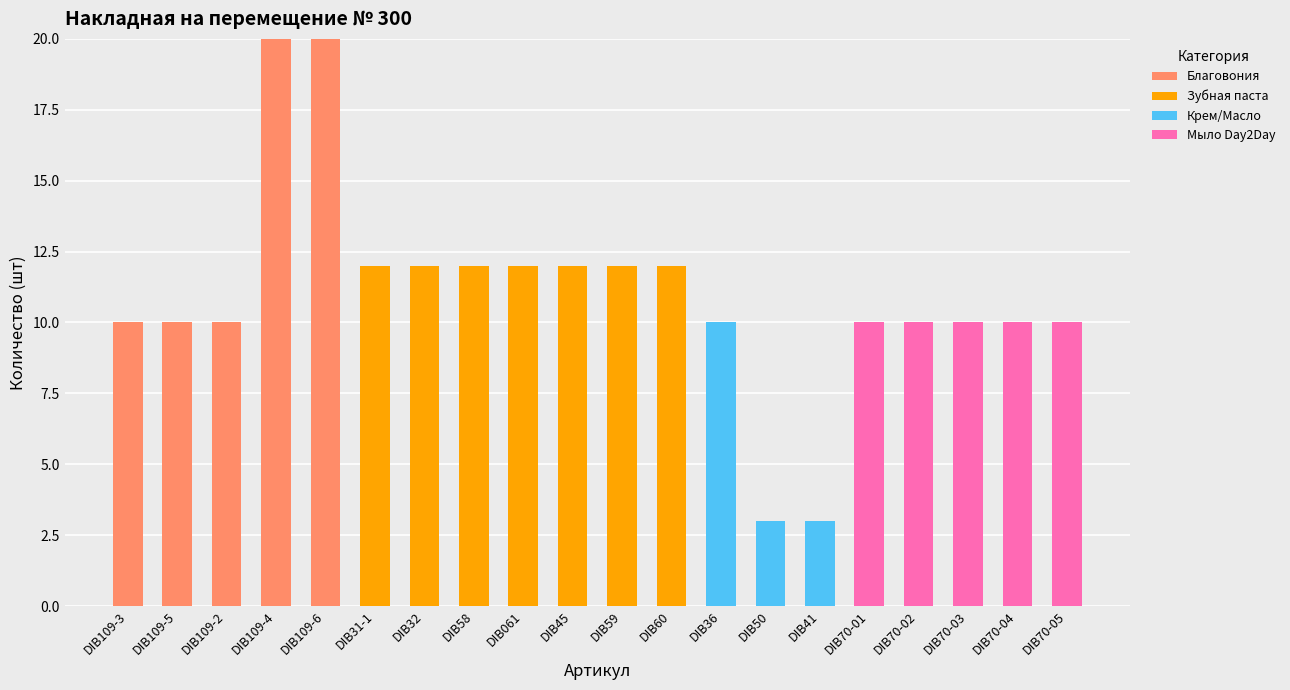

What is the total value across all series at DIB70-05?

10